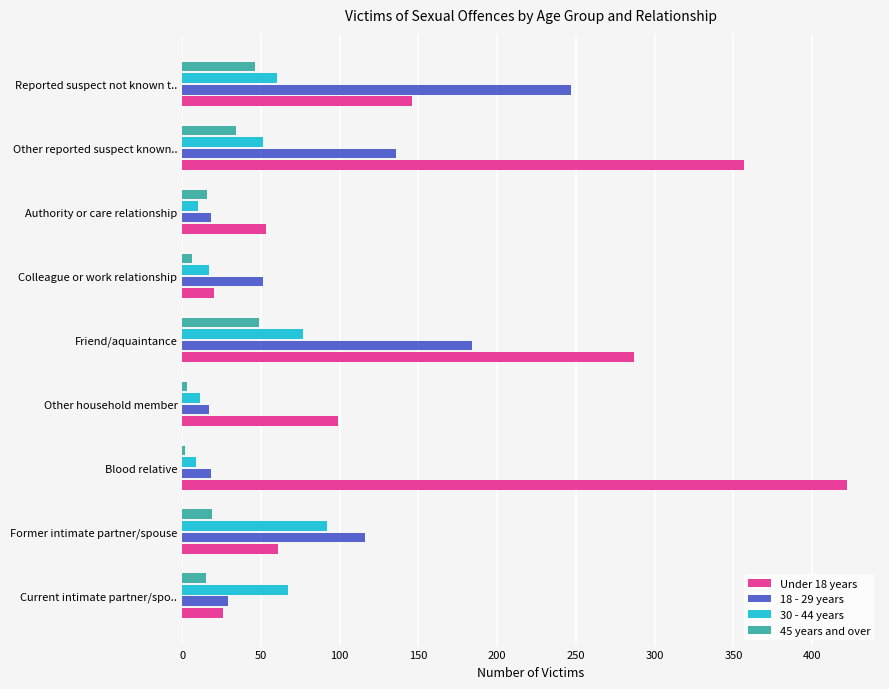

List the series in order of their peak value, lowest first.

45 years and over, 30 - 44 years, 18 - 29 years, Under 18 years